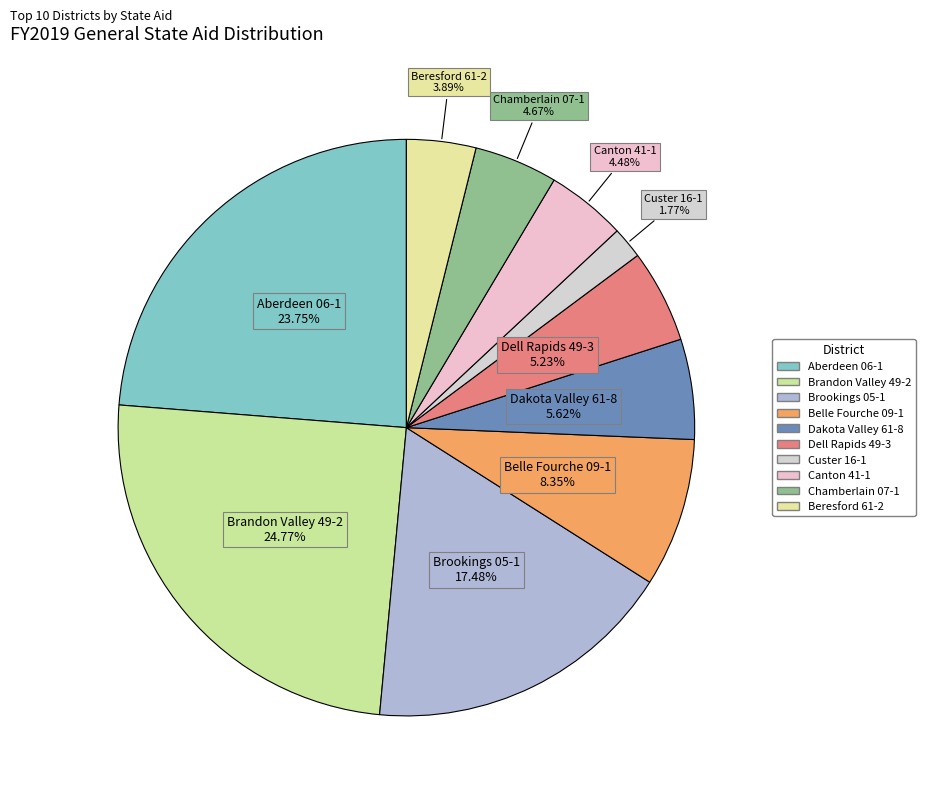

Is there any slice that represents more than half of the pie?

No